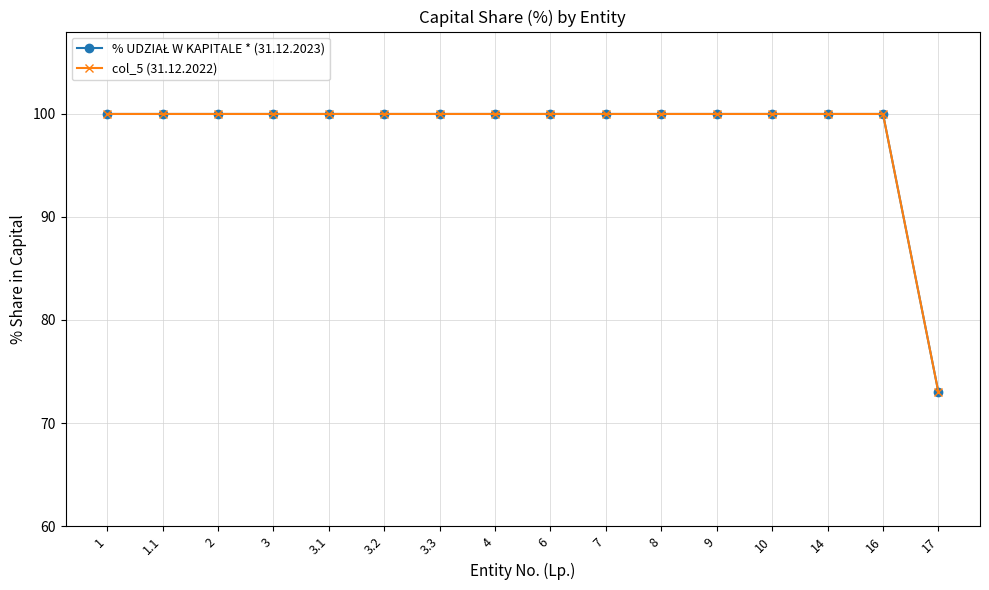

Which series changed the most between 2 and 10?

% UDZIAŁ W KAPITALE * (31.12.2023)